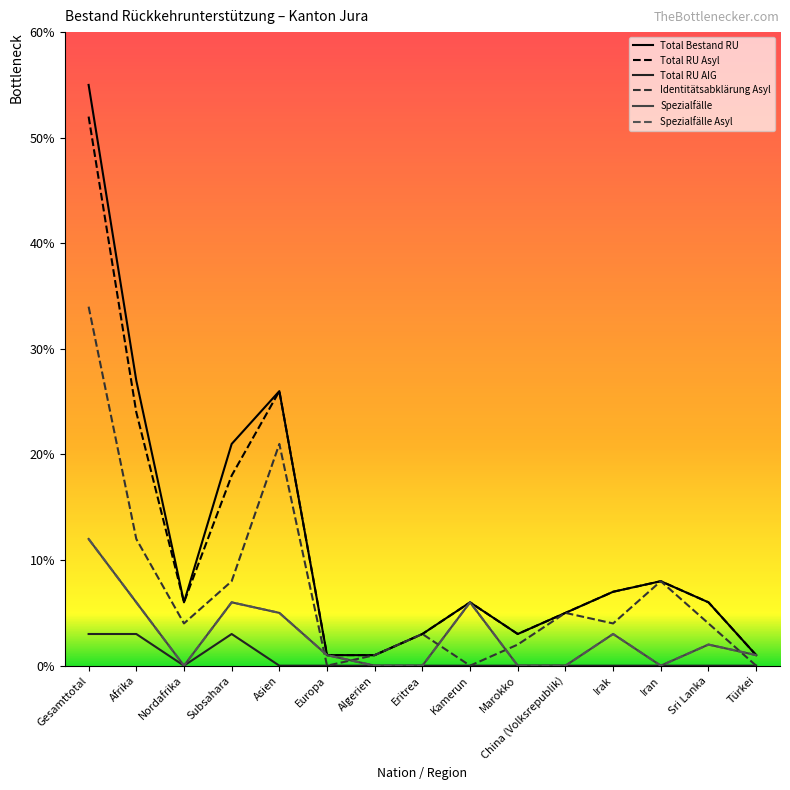

How many interior local valleys does the Spezialfälle Asyl series have?

2